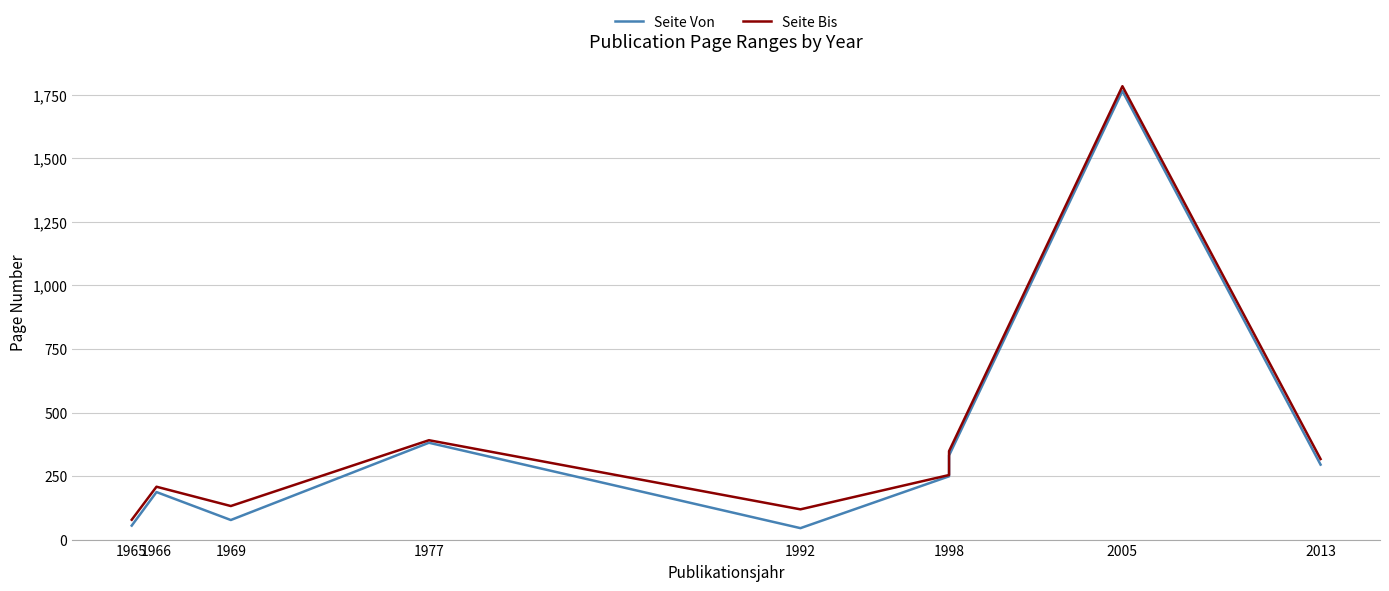

List the series in order of their peak value, highest first.

Seite Bis, Seite Von